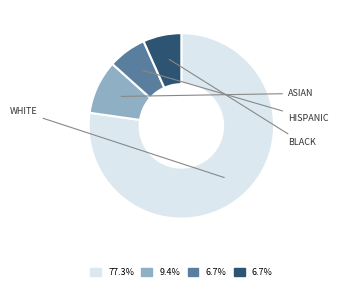

Does any single category account for the majority?

Yes